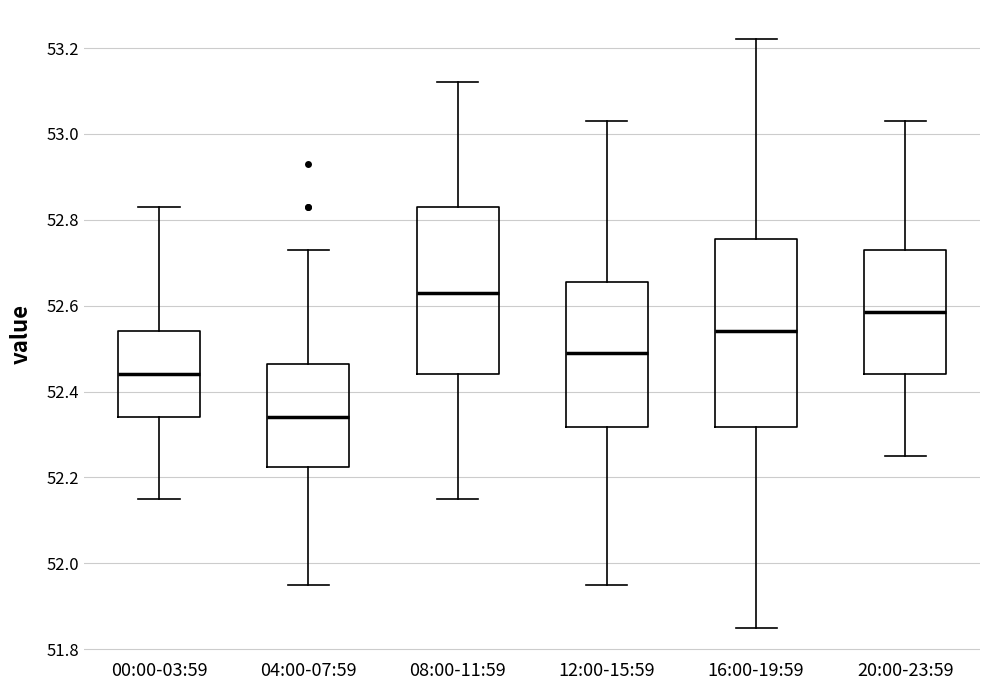

Where does the median line of the box for 16:00-19:59 sit on the y-axis? The values are not printed on the chart, so give them approximately, as read against the axis.

52.54